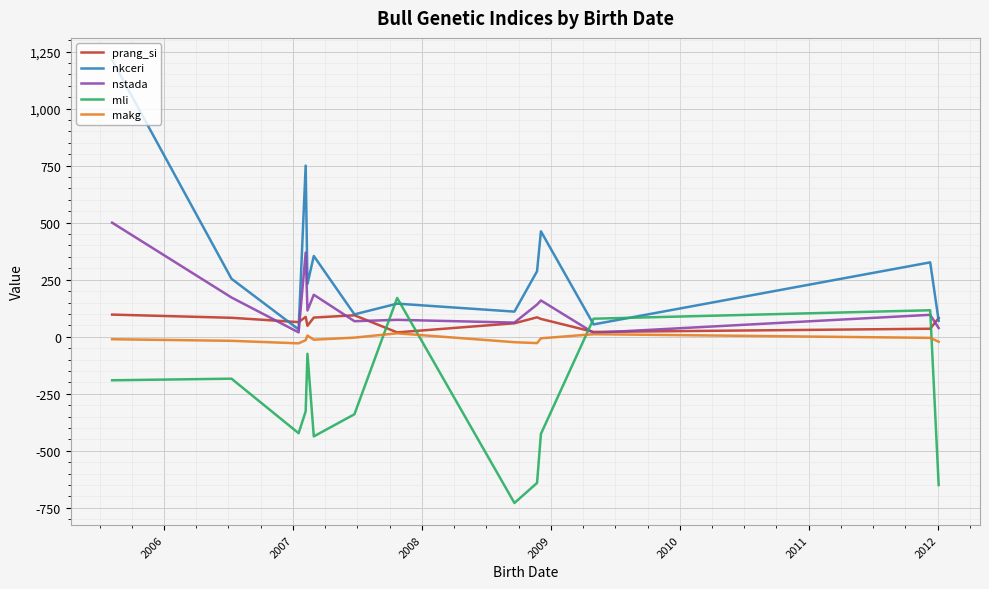

Does the chart display data point markers on the line(s)?

No